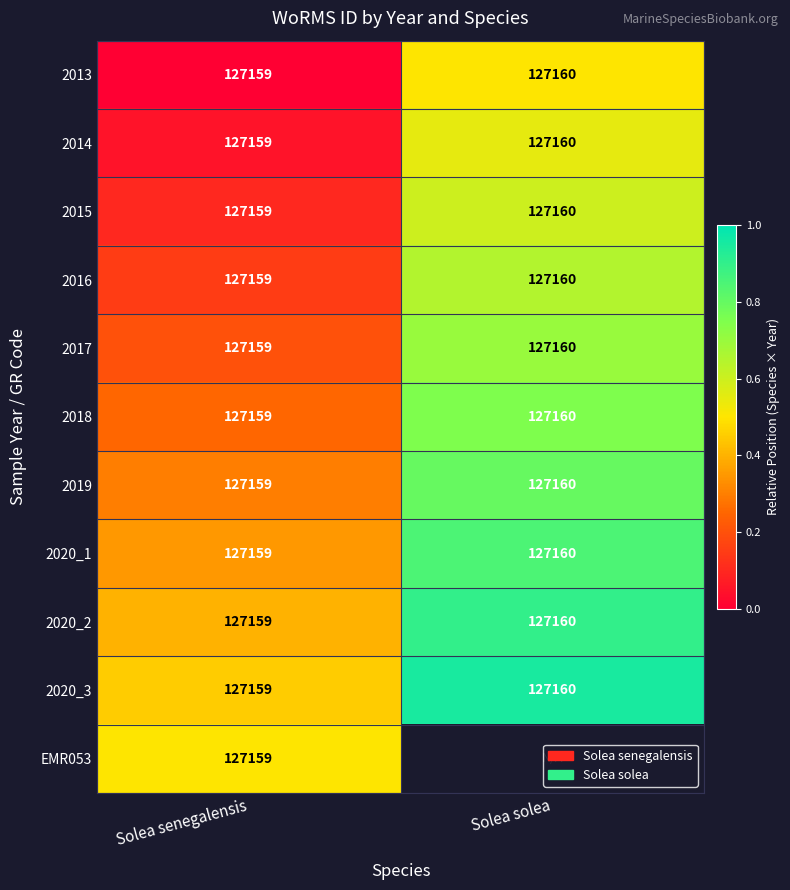

Between Solea senegalensis and Solea solea, which is larger?

Solea solea